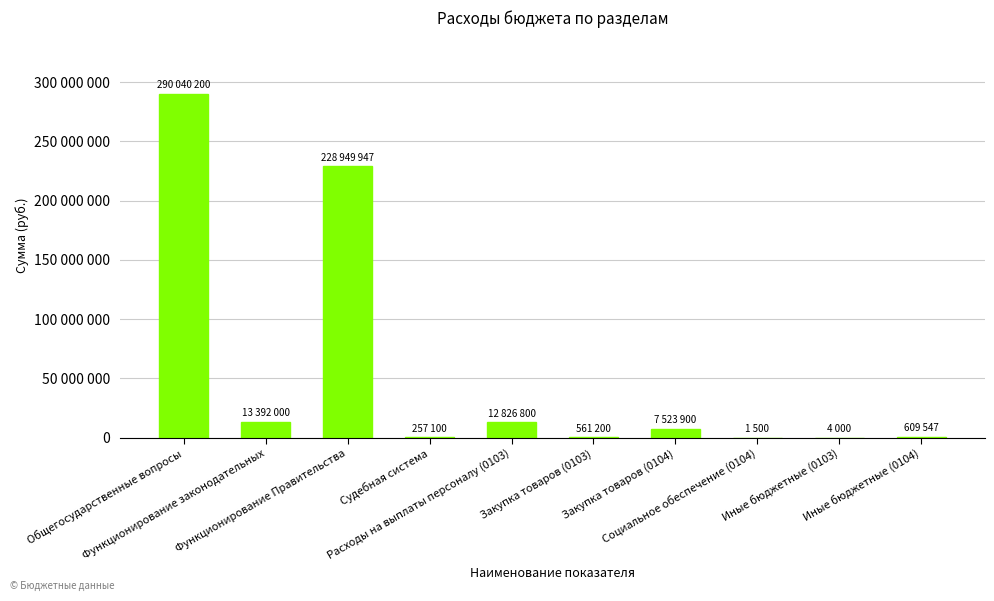

Which category has the lowest value across all series?

Социальное обеспечение (0104)